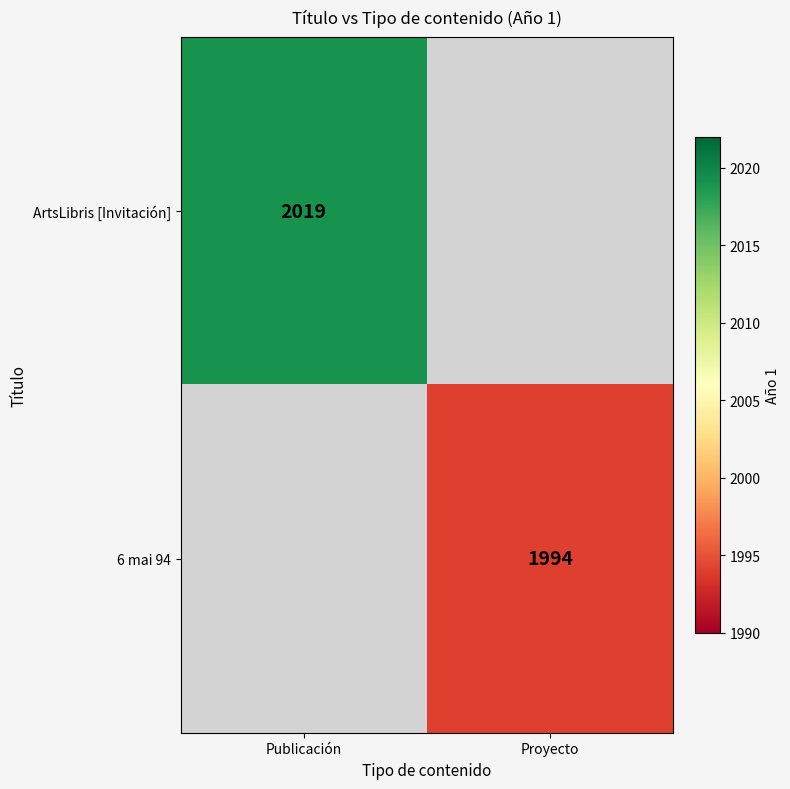

The value of ArtsLibris [Invitación] at Publicación is 2019. True or false?

True